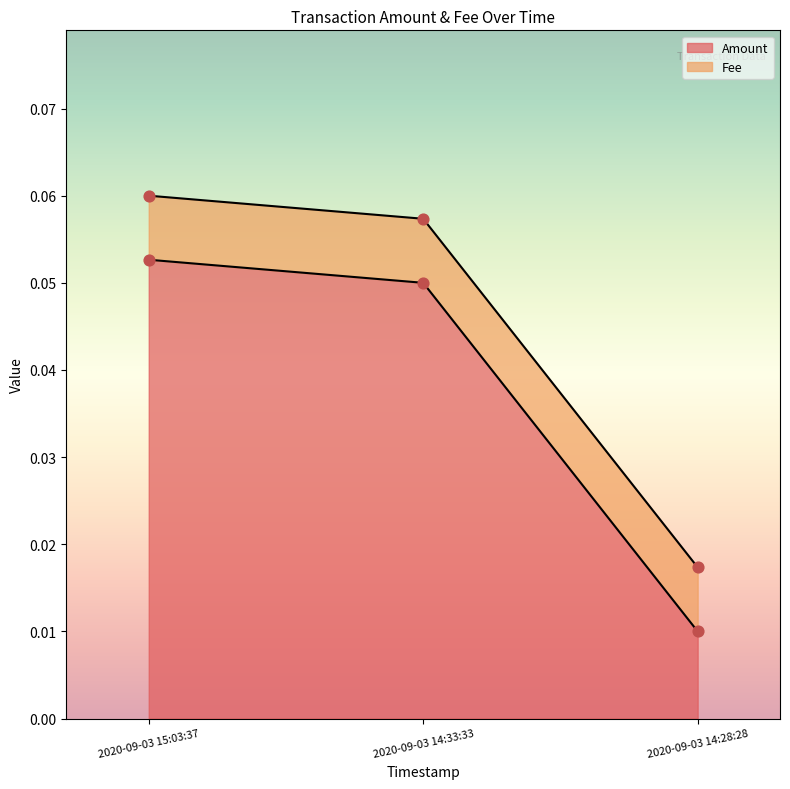

Which has a higher value, 2020-09-03 14:28:28 or 2020-09-03 14:33:33?

2020-09-03 14:33:33